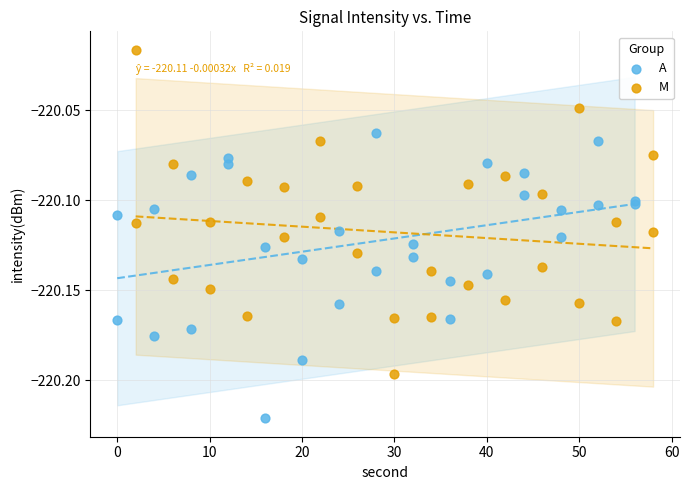

Which series has the largest Y range (max minus min)?

M